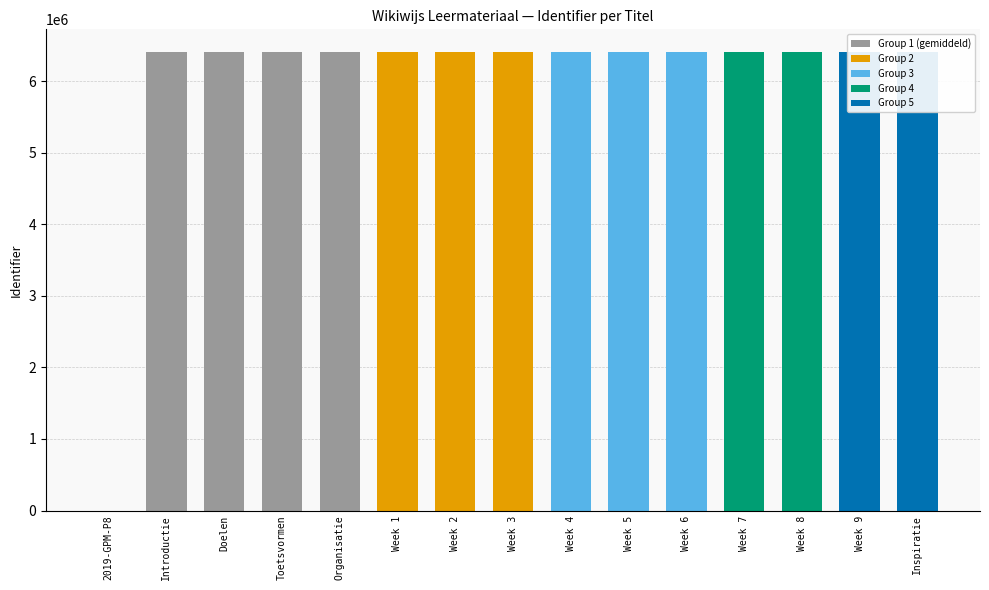

What is the change in value from Week 6 to Week 9?

+6